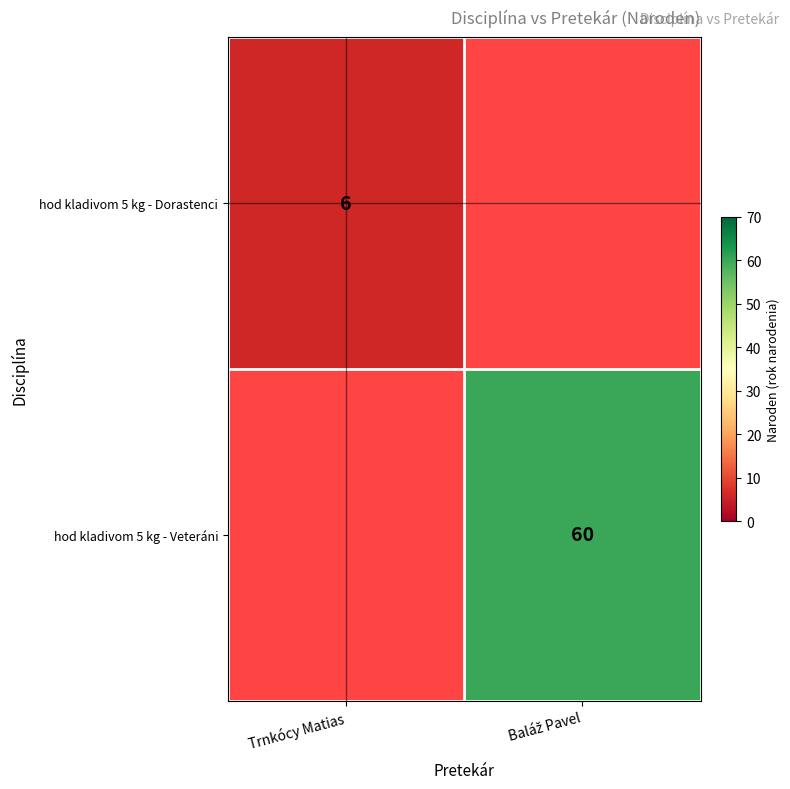

The hod kladivom 5 kg - Dorastenci series shows 3 at Trnkócy Matias. True or false?

False